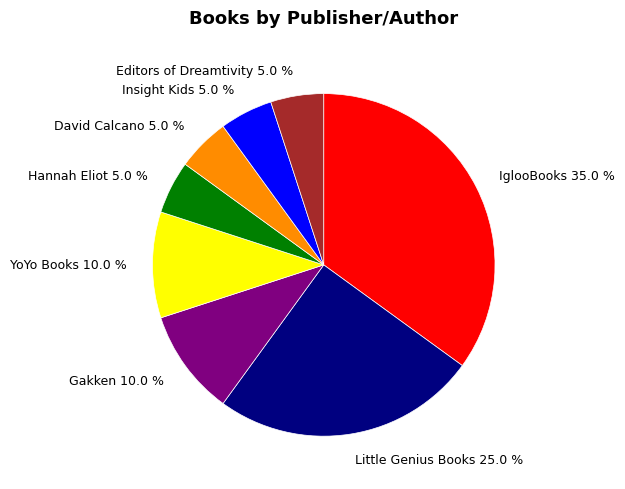

To the nearest percent, what is the combined percentage of David Calcano and Editors of Dreamtivity?

10%